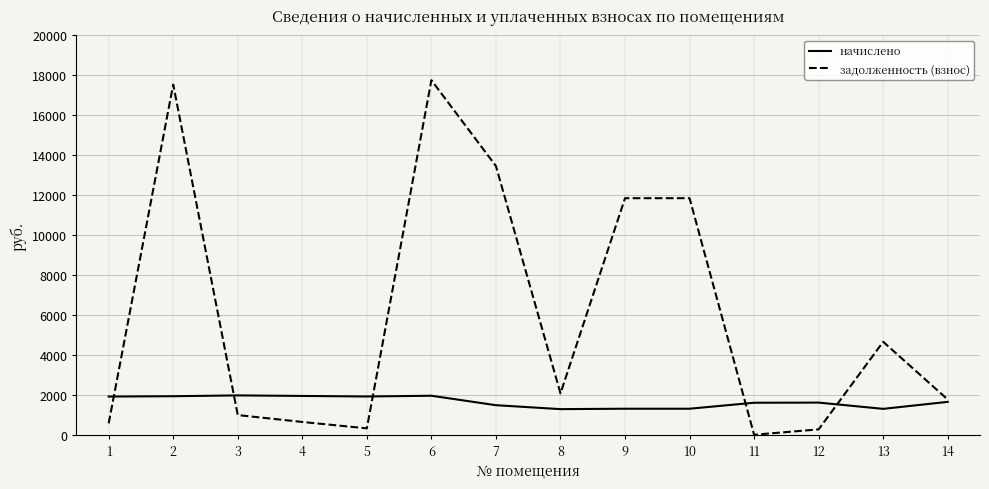

The value of задолженность (взнос) at 6 is 6119.1. True or false?

False